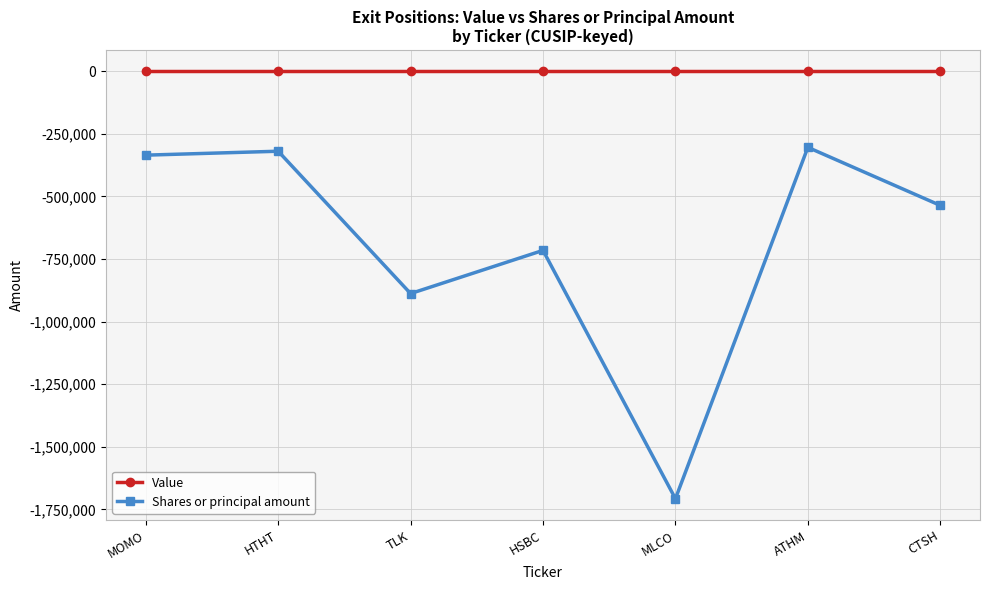

The Shares or principal amount series shows -303600 at ATHM. True or false?

True